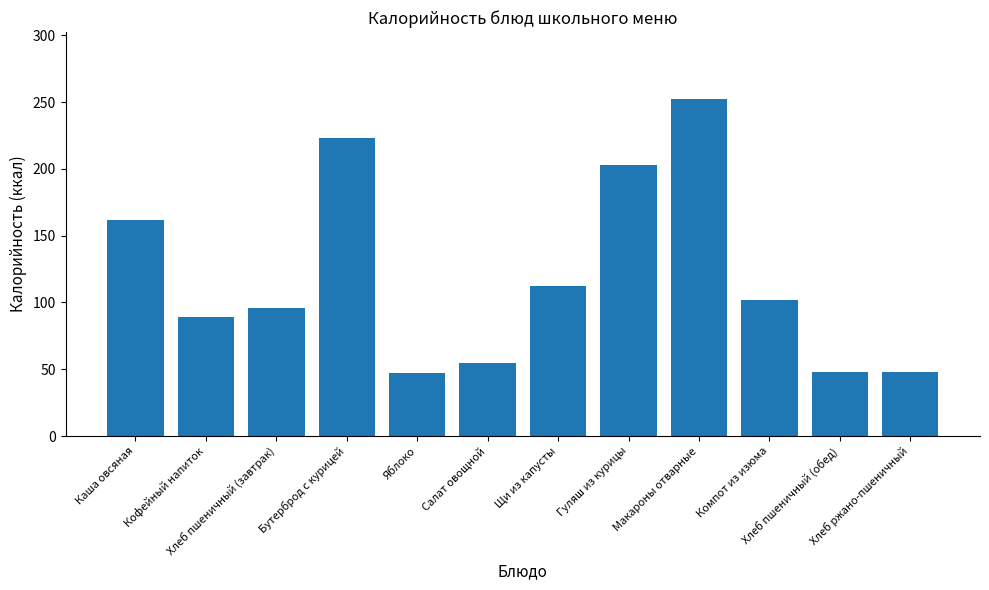

At which label does the data first exceed 102?

Каша овсяная